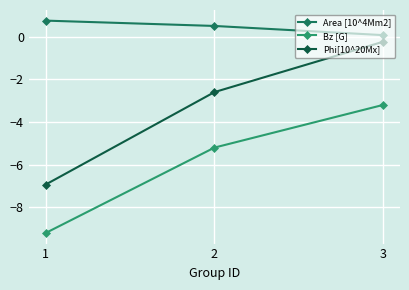

At which label is Area [10^4Mm2] closest to 0?

3